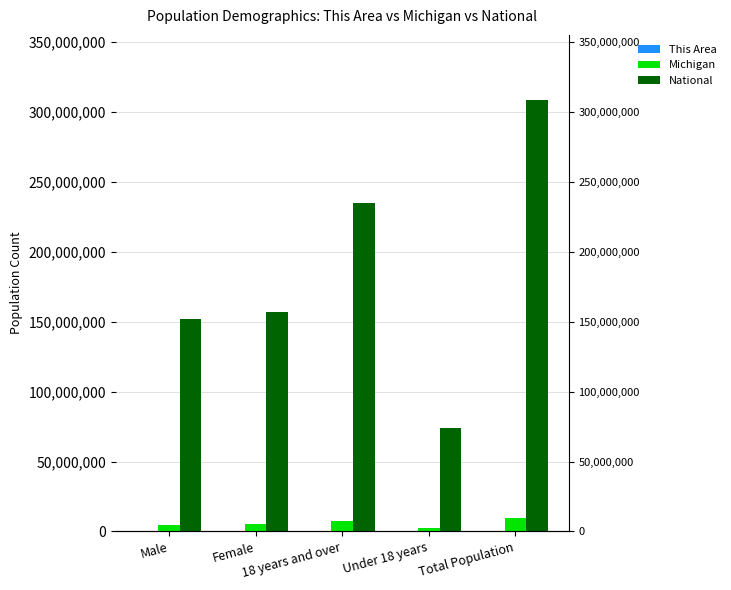

Is the value of Michigan at 18 years and over greater than the value of National at Under 18 years?

No